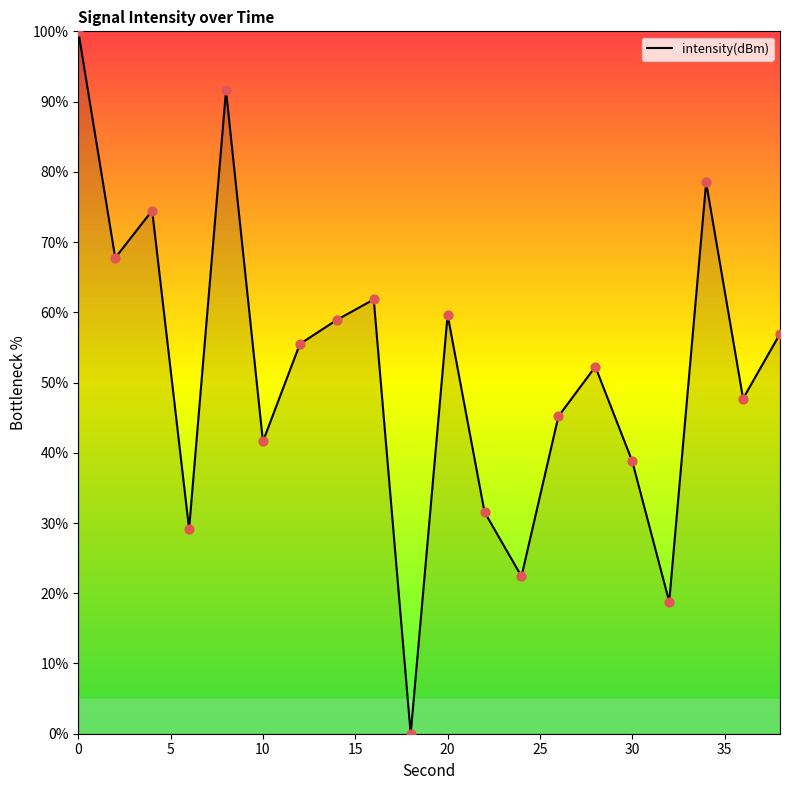

What is the maximum value shown in the chart?

100.0